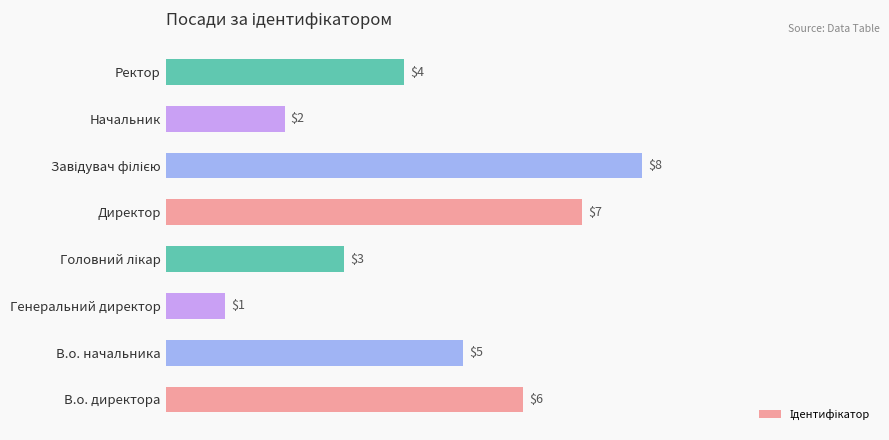

At which label is the value closest to 4?

Ректор